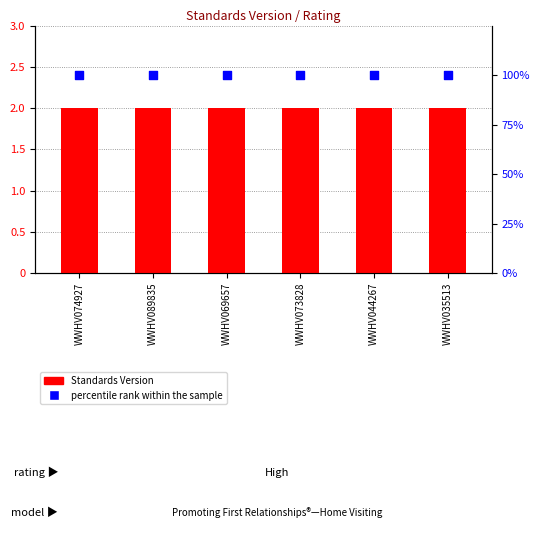

At which category is the sum across all series the highest?

WWHV074927